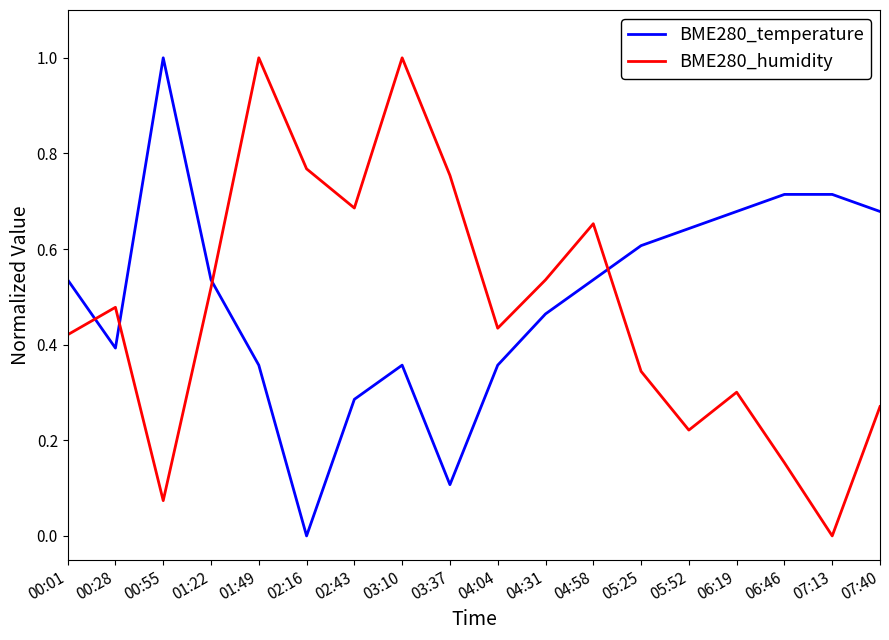

Between 00:55 and 05:25, which series saw the biggest shift?

BME280_temperature